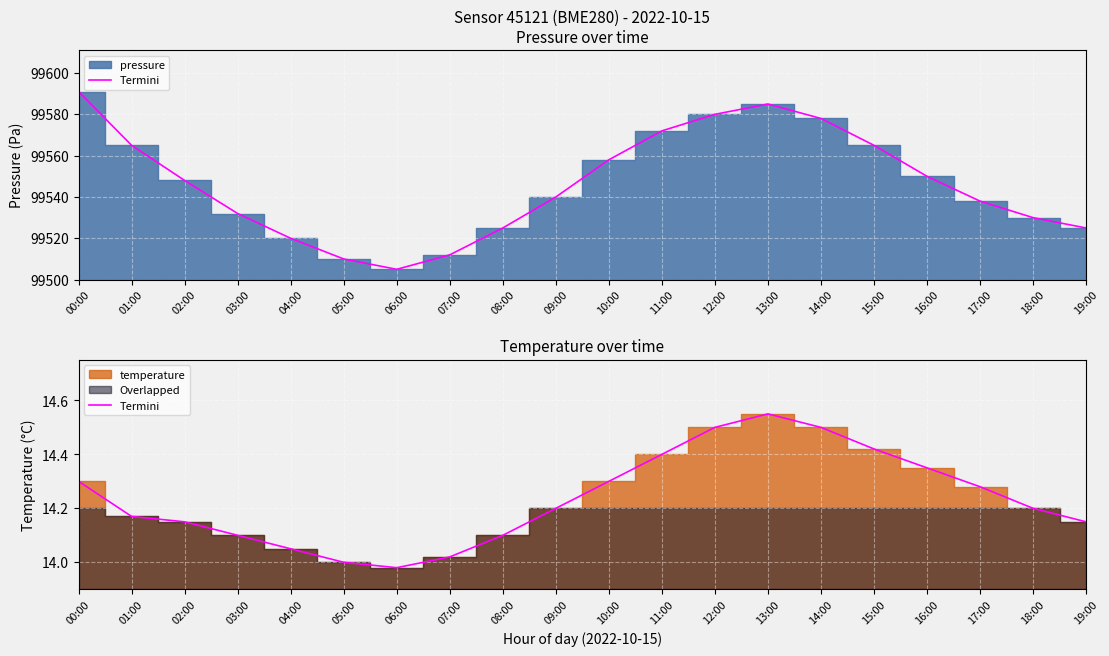

Between 14:00 and 15:00, which is larger?

14:00